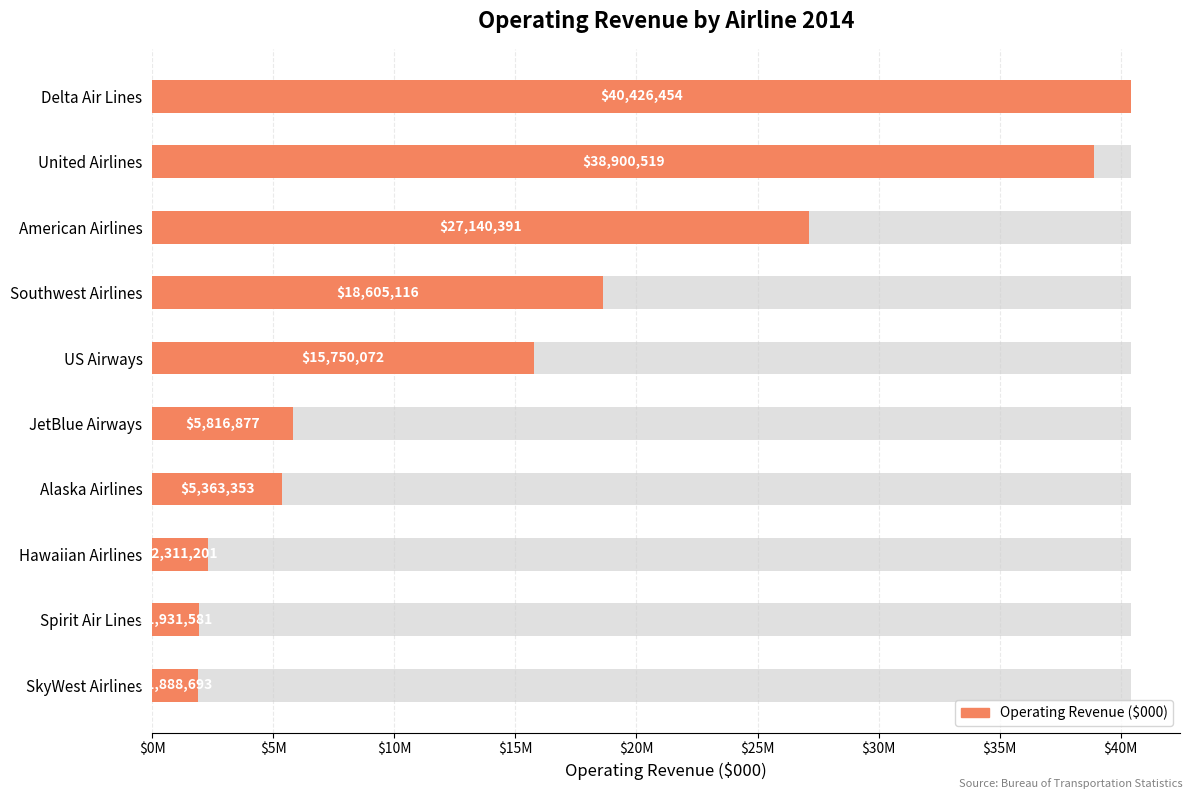

What is the difference between the maximum and minimum values?

38537761